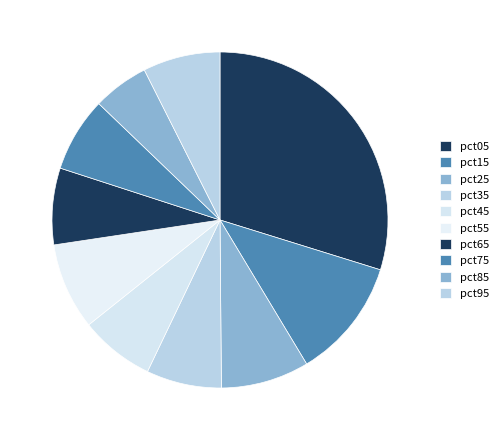

Which slice is the smallest?

pct85